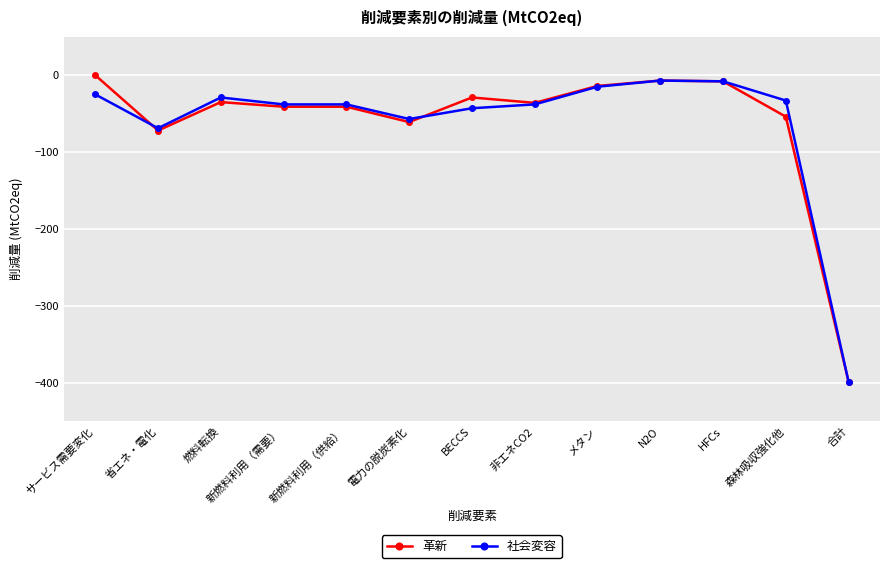

Count the number of categories in the chart.

13